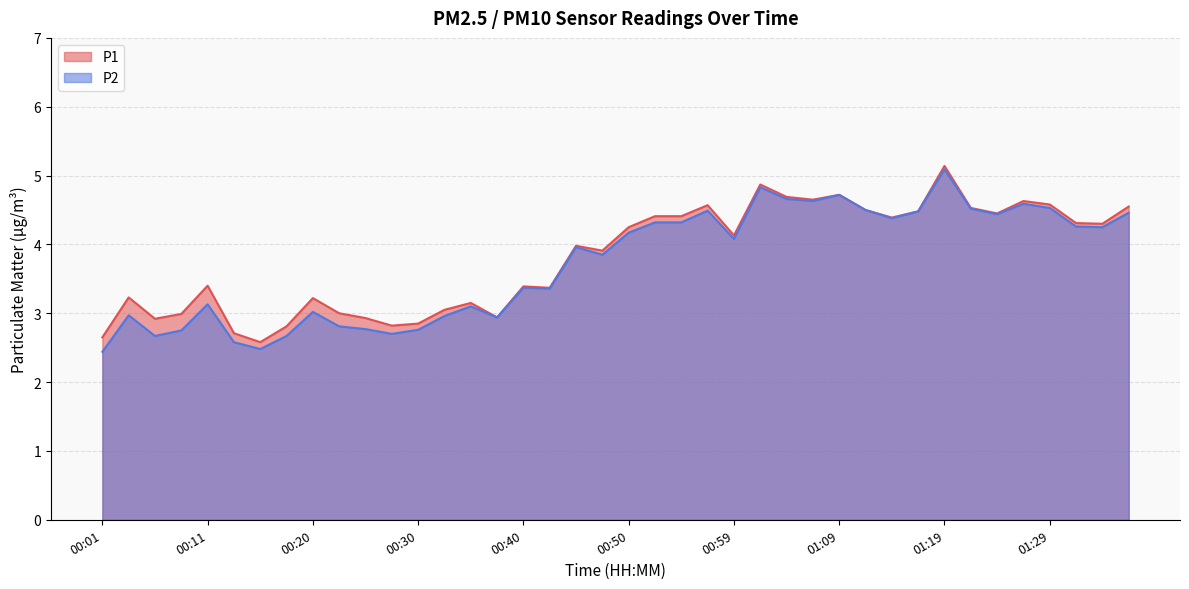

True or false: P2 has a value of 2.8 at 00:30.

True